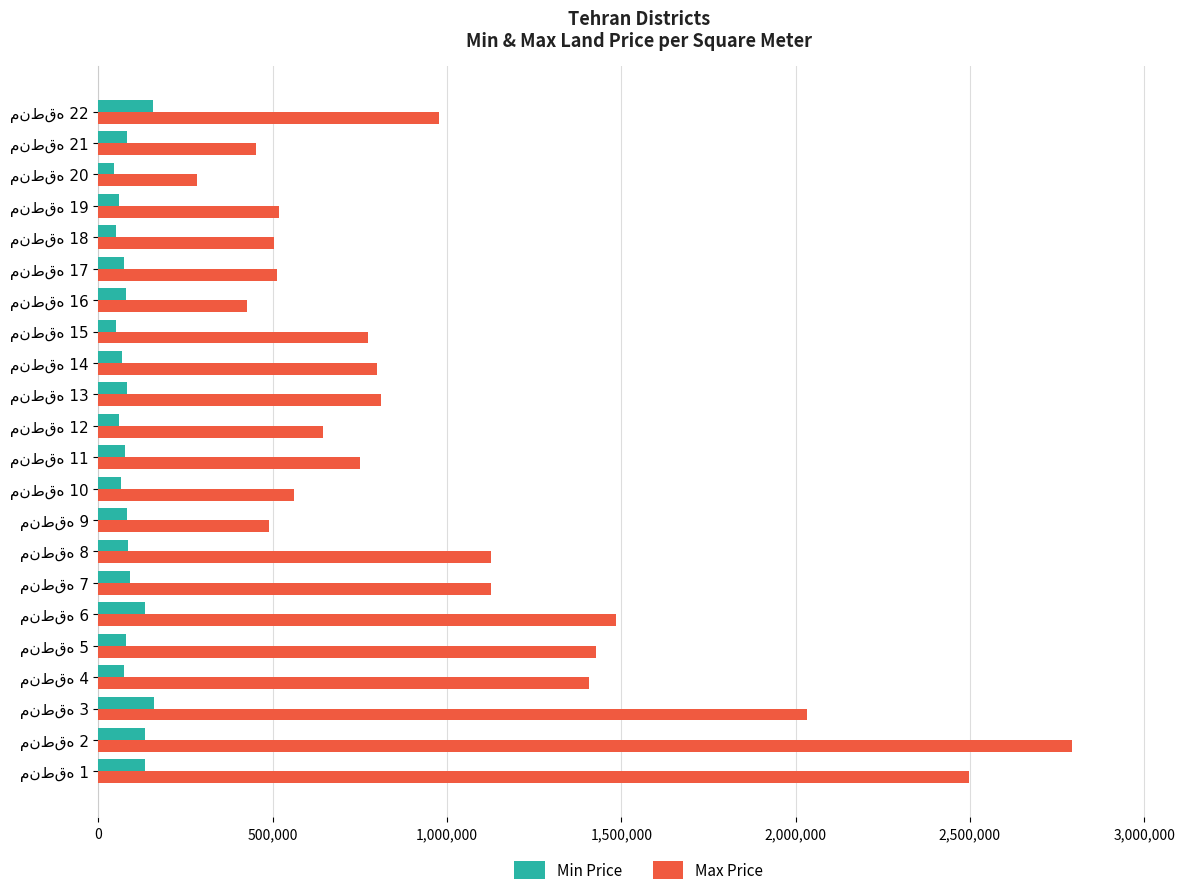

At how many categories does at least one series exceed 918073?

9